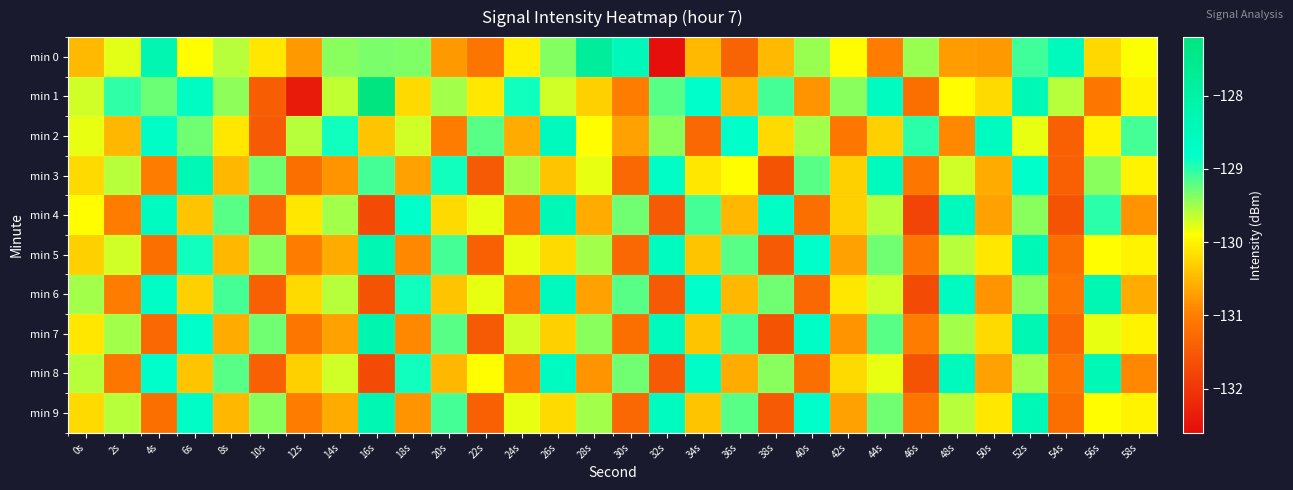

Reading left to right, what are all the values shown in this chart?

min 0: 0s=-130.5	2s=-129.8	4s=-128.3	6s=-129.9	8s=-129.6	10s=-130.1	12s=-130.8	14s=-129.4	16s=-129.4	18s=-129.4	20s=-130.8	22s=-131.1	24s=-130.0	26s=-129.4	28s=-127.8	30s=-128.5	32s=-132.6	34s=-130.5	36s=-131.4	38s=-130.5	40s=-129.5	42s=-129.9	44s=-131.0	46s=-129.5	48s=-130.7	50s=-130.7	52s=-129.1	54s=-128.5	56s=-130.2	58s=-129.9
min 1: 0s=-129.7	2s=-129.0	4s=-129.3	6s=-128.6	8s=-129.4	10s=-131.4	12s=-132.4	14s=-129.6	16s=-127.2	18s=-130.2	20s=-129.5	22s=-130.1	24s=-128.9	26s=-129.7	28s=-130.3	30s=-131.0	32s=-129.2	34s=-128.8	36s=-130.5	38s=-129.1	40s=-130.8	42s=-129.4	44s=-128.6	46s=-131.2	48s=-129.9	50s=-130.2	52s=-128.4	54s=-129.6	56s=-131.1	58s=-130.0
min 2: 0s=-129.8	2s=-130.5	4s=-128.7	6s=-129.3	8s=-130.1	10s=-131.5	12s=-129.6	14s=-128.9	16s=-130.4	18s=-129.7	20s=-131.0	22s=-129.2	24s=-130.6	26s=-128.5	28s=-129.9	30s=-130.7	32s=-129.4	34s=-131.3	36s=-128.8	38s=-130.2	40s=-129.5	42s=-131.1	44s=-130.3	46s=-129.0	48s=-130.9	50s=-128.6	52s=-129.8	54s=-131.4	56s=-130.0	58s=-129.1
min 3: 0s=-130.2	2s=-129.6	4s=-131.0	6s=-128.4	8s=-130.5	10s=-129.3	12s=-131.2	14s=-130.8	16s=-129.1	18s=-130.7	20s=-128.9	22s=-131.5	24s=-129.5	26s=-130.4	28s=-129.8	30s=-131.3	32s=-128.7	34s=-130.1	36s=-129.9	38s=-131.6	40s=-129.2	42s=-130.3	44s=-128.5	46s=-131.1	48s=-129.7	50s=-130.6	52s=-128.8	54s=-131.4	56s=-129.4	58s=-130.0
min 4: 0s=-129.9	2s=-131.0	4s=-128.6	6s=-130.4	8s=-129.2	10s=-131.3	12s=-130.1	14s=-129.5	16s=-131.7	18s=-128.8	20s=-130.2	22s=-129.8	24s=-131.1	26s=-128.4	28s=-130.6	30s=-129.3	32s=-131.5	34s=-129.1	36s=-130.5	38s=-128.7	40s=-131.2	42s=-130.3	44s=-129.6	46s=-131.8	48s=-128.5	50s=-130.7	52s=-129.4	54s=-131.6	56s=-129.0	58s=-130.8
min 5: 0s=-130.3	2s=-129.7	4s=-131.2	6s=-128.9	8s=-130.5	10s=-129.4	12s=-131.0	14s=-130.6	16s=-128.3	18s=-130.9	20s=-129.1	22s=-131.4	24s=-129.8	26s=-130.2	28s=-129.5	30s=-131.3	32s=-128.6	34s=-130.4	36s=-129.2	38s=-131.5	40s=-128.8	42s=-130.7	44s=-129.3	46s=-131.1	48s=-129.6	50s=-130.1	52s=-128.4	54s=-131.2	56s=-129.9	58s=-130.0
min 6: 0s=-129.5	2s=-131.0	4s=-128.7	6s=-130.3	8s=-129.1	10s=-131.4	12s=-130.2	14s=-129.6	16s=-131.6	18s=-128.9	20s=-130.4	22s=-129.8	24s=-131.0	26s=-128.5	28s=-130.7	30s=-129.2	32s=-131.5	34s=-128.8	36s=-130.5	38s=-129.3	40s=-131.3	42s=-130.1	44s=-129.7	46s=-131.7	48s=-128.6	50s=-130.8	52s=-129.4	54s=-131.1	56s=-128.3	58s=-130.6
min 7: 0s=-130.1	2s=-129.5	4s=-131.3	6s=-128.8	8s=-130.6	10s=-129.3	12s=-131.1	14s=-130.7	16s=-128.2	18s=-130.9	20s=-129.2	22s=-131.5	24s=-129.7	26s=-130.3	28s=-129.4	30s=-131.2	32s=-128.5	34s=-130.4	36s=-129.1	38s=-131.6	40s=-128.7	42s=-130.8	44s=-129.2	46s=-131.0	48s=-129.5	50s=-130.2	52s=-128.3	54s=-131.3	56s=-129.8	58s=-130.0
min 8: 0s=-129.6	2s=-131.1	4s=-128.8	6s=-130.4	8s=-129.2	10s=-131.4	12s=-130.3	14s=-129.7	16s=-131.7	18s=-128.9	20s=-130.5	22s=-129.9	24s=-131.0	26s=-128.6	28s=-130.8	30s=-129.3	32s=-131.5	34s=-128.7	36s=-130.6	38s=-129.4	40s=-131.2	42s=-130.2	44s=-129.8	46s=-131.6	48s=-128.5	50s=-130.7	52s=-129.5	54s=-131.1	56s=-128.4	58s=-130.9
min 9: 0s=-130.2	2s=-129.6	4s=-131.2	6s=-128.7	8s=-130.5	10s=-129.4	12s=-131.0	14s=-130.6	16s=-128.3	18s=-130.8	20s=-129.1	22s=-131.4	24s=-129.8	26s=-130.2	28s=-129.5	30s=-131.3	32s=-128.6	34s=-130.4	36s=-129.2	38s=-131.5	40s=-128.8	42s=-130.7	44s=-129.3	46s=-131.1	48s=-129.6	50s=-130.1	52s=-128.4	54s=-131.2	56s=-129.9	58s=-130.0